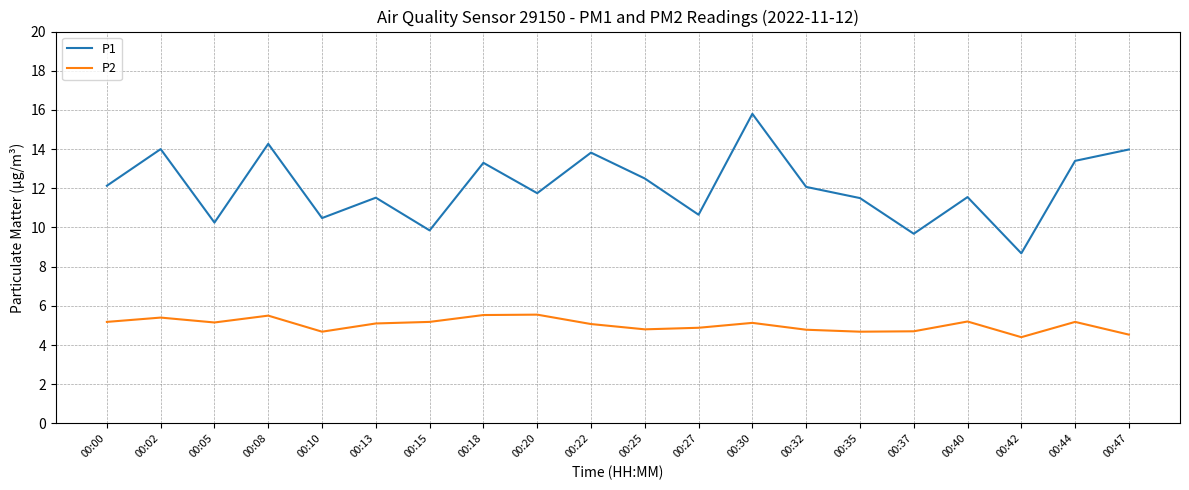

At which label does P1 first exceed 12?

00:00